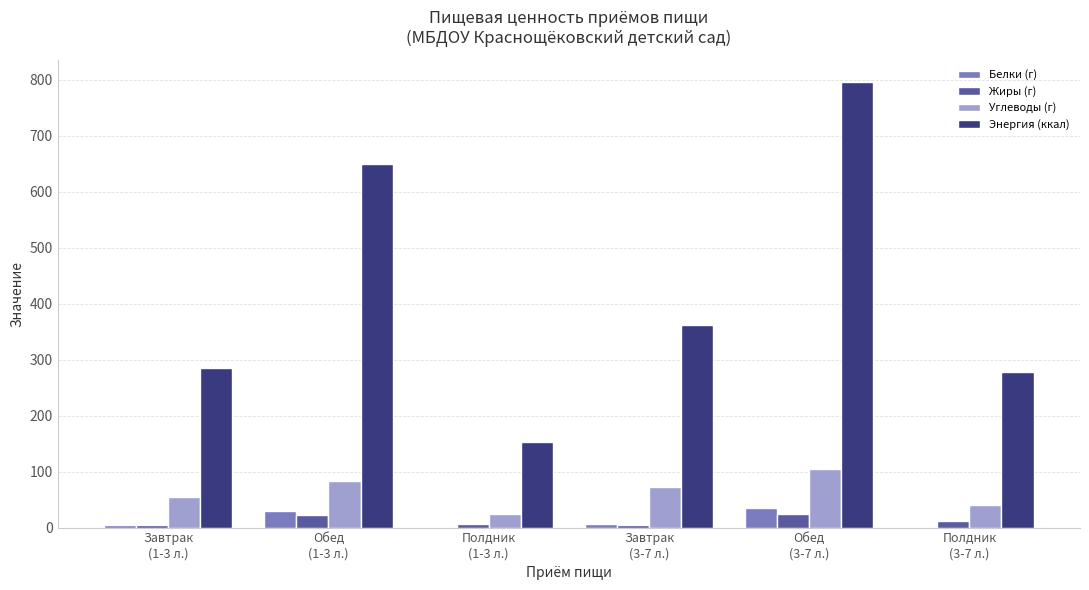

Which series has the largest total across all categories?

Энергия (ккал)